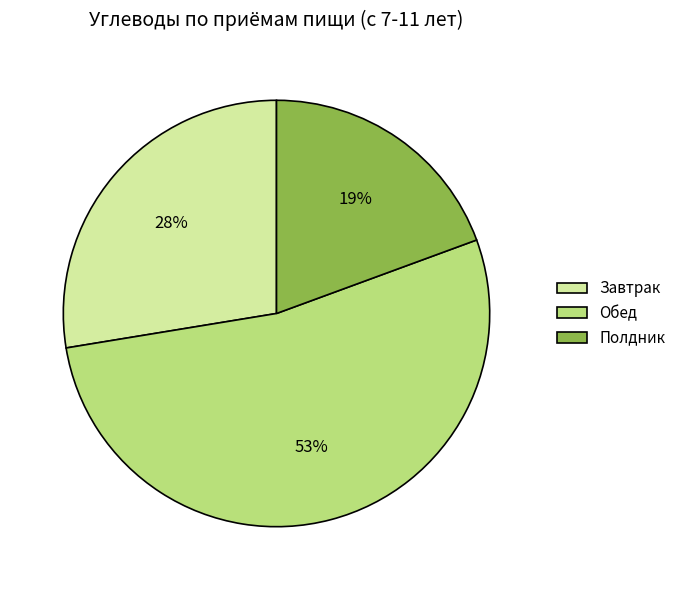

Approximately how many times larger is the value at Полдник compared to Обед?

0.4